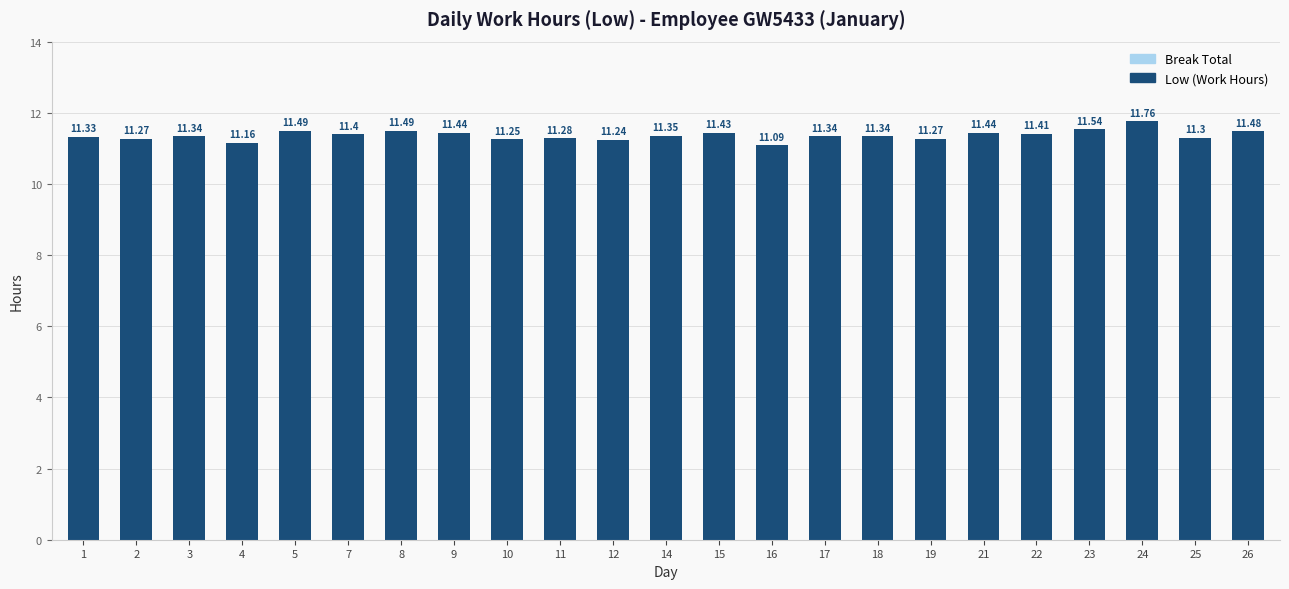

What is the difference between the maximum and minimum values?

0.7